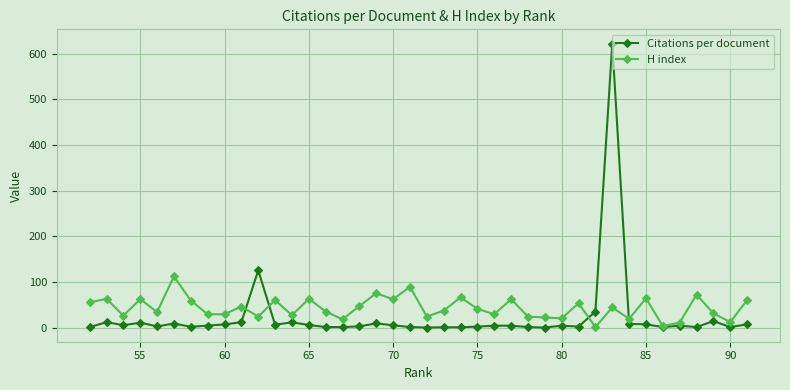

How many data points in Citations per document are less than 4?

17